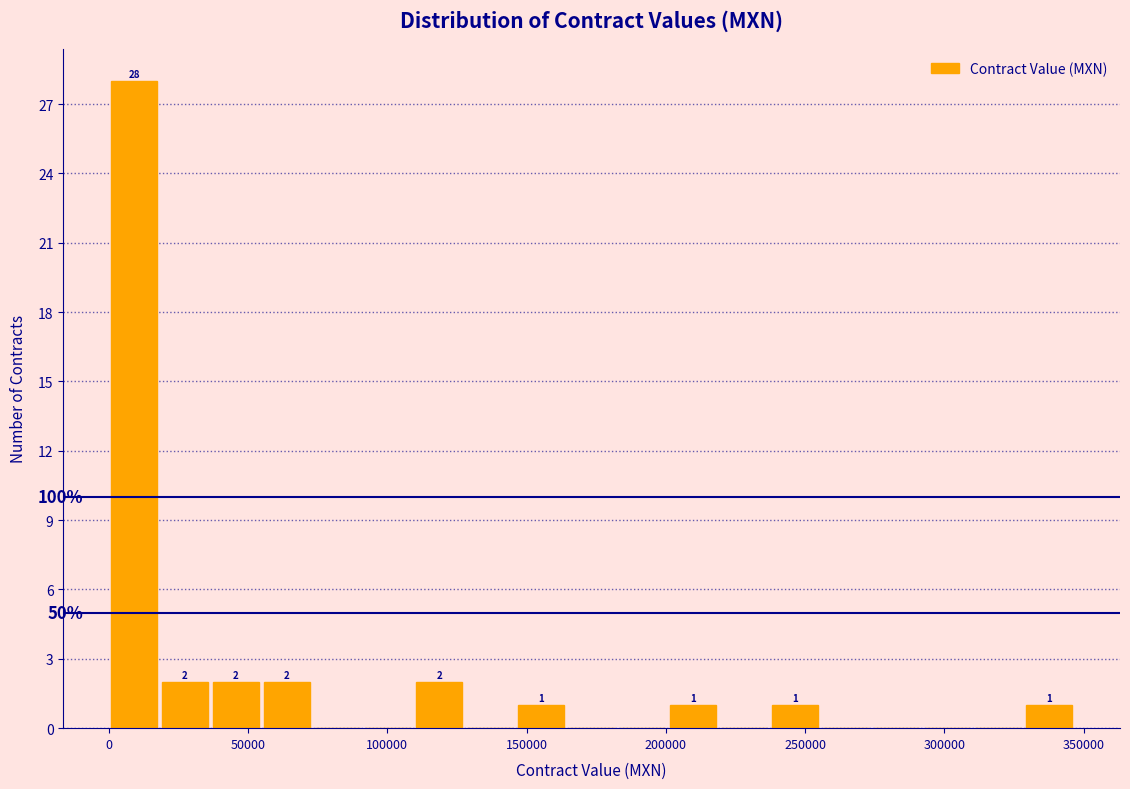

Read against the x-axis, roughly where is the centre of the tallest bar?

10000